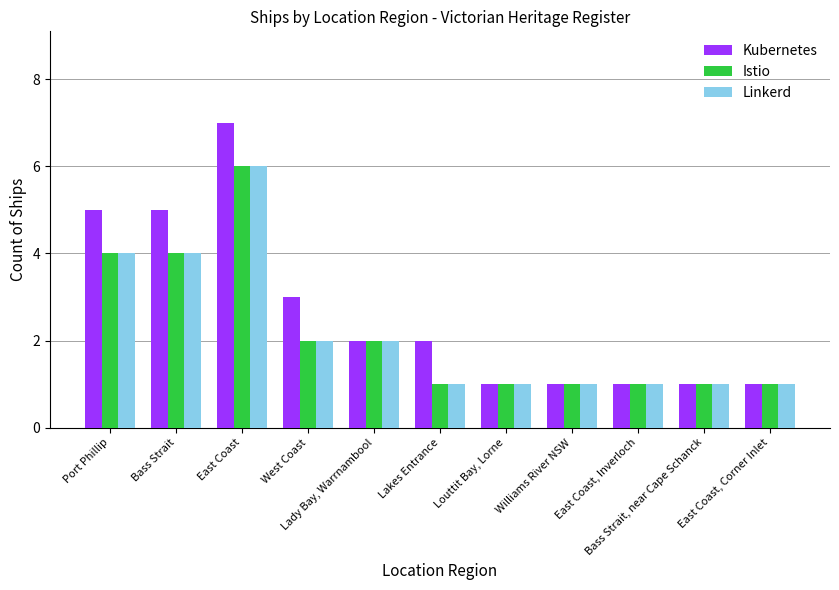

What is the label of the 8th bar from the left?

Williams River NSW